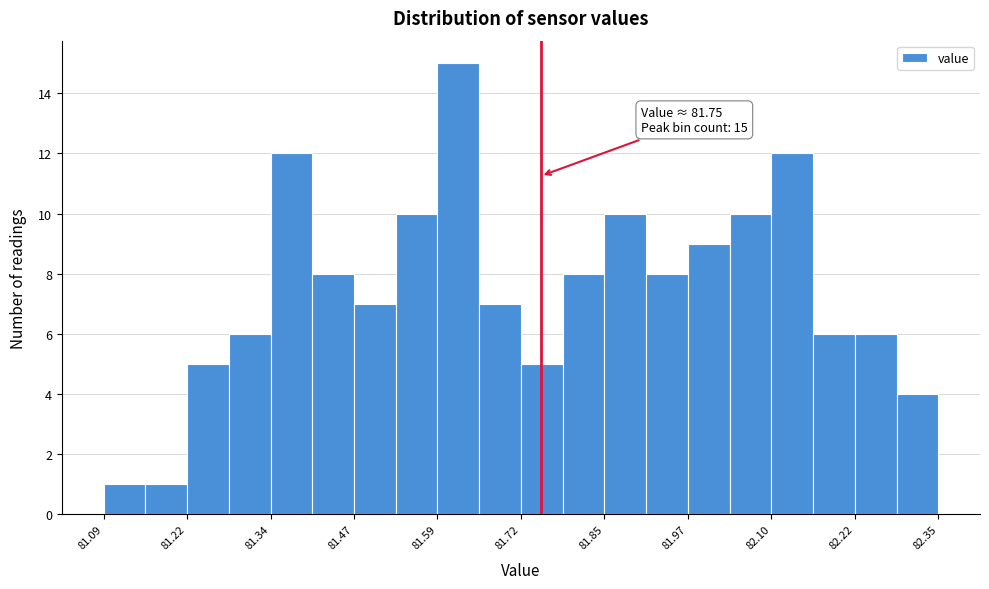

Around what value on the x-axis is the tallest bar? Give the approximate position of its centre, as read against the axis.

81.62